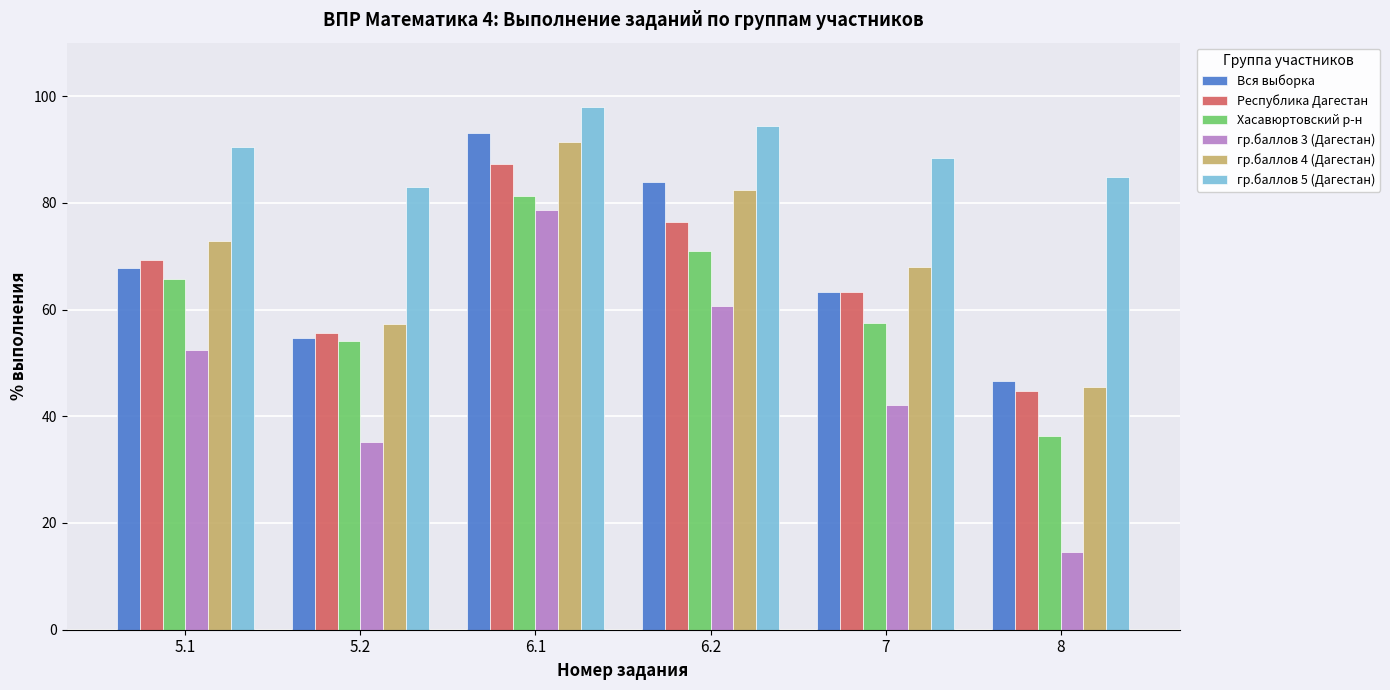

At which category is the sum across all series the highest?

6.1